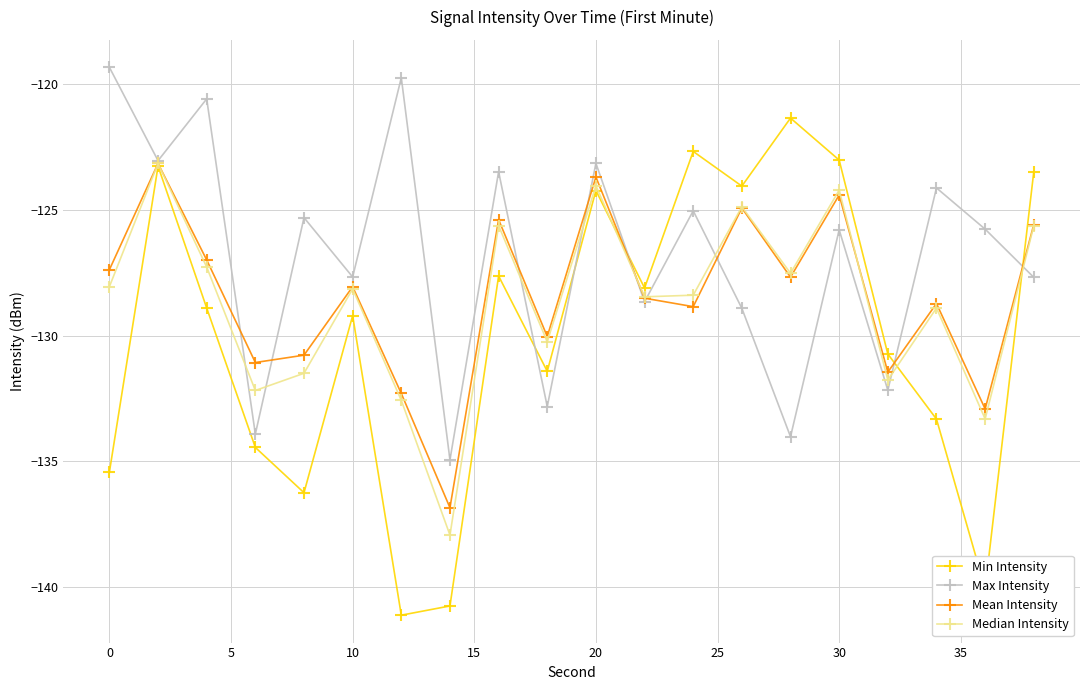

After their last crossing, which series has the higher values: Mean Intensity or Max Intensity?

Mean Intensity